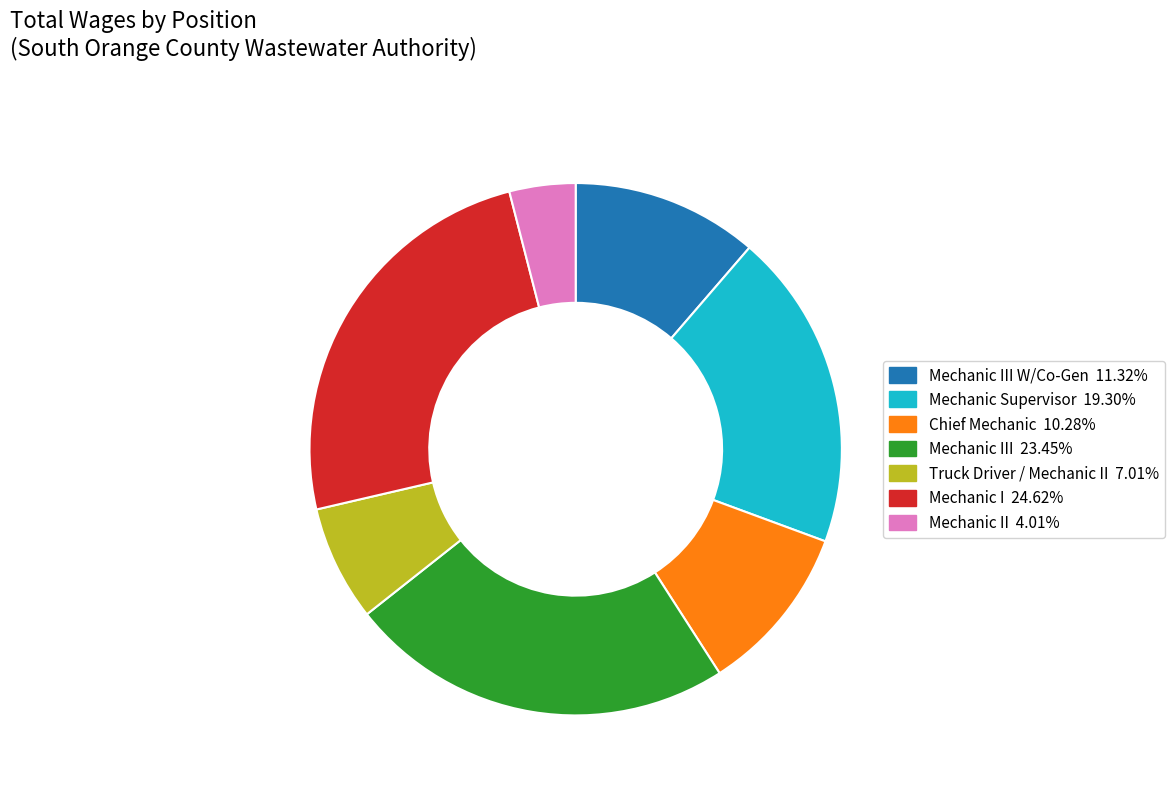

Is there a majority slice in this chart?

No